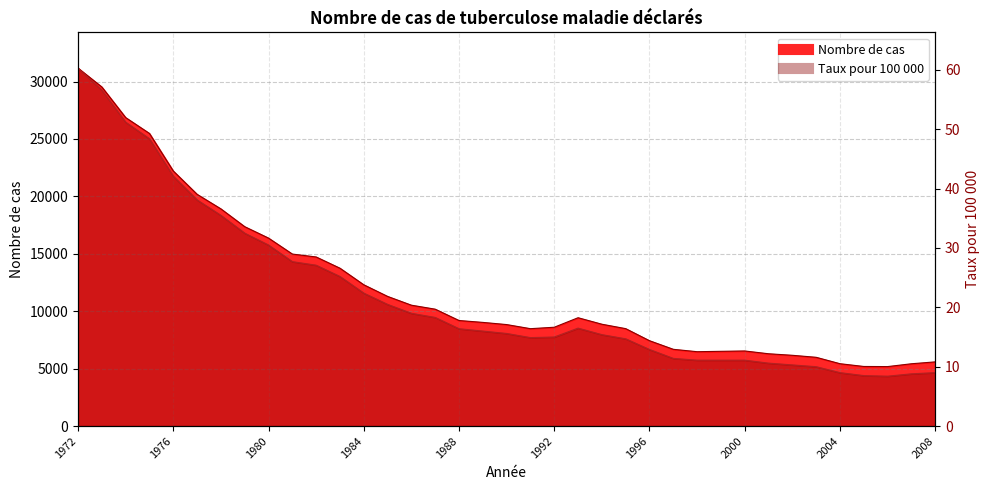

How many categories are shown in the chart?

37